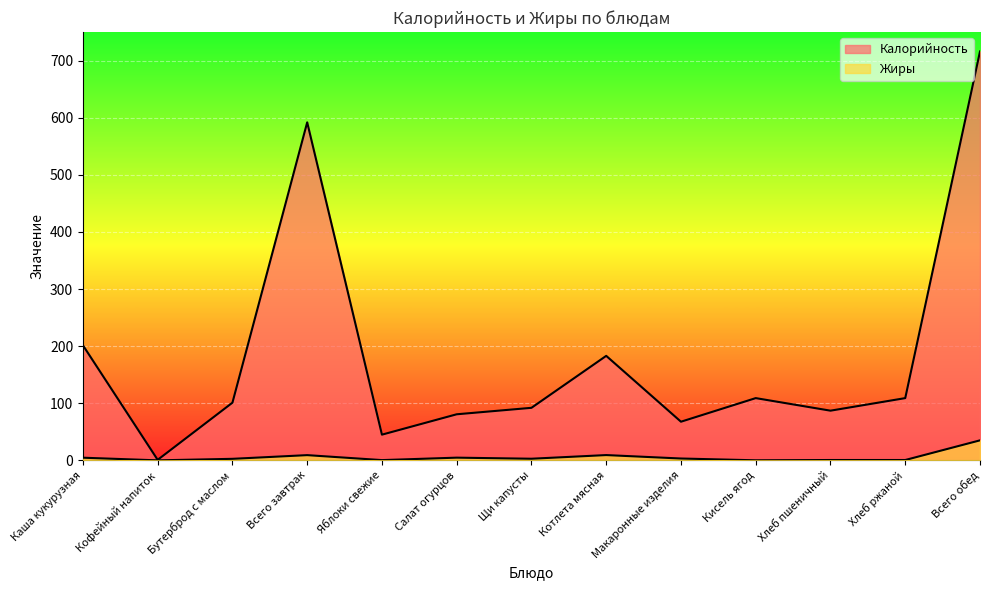

How many data points does each series have?

13